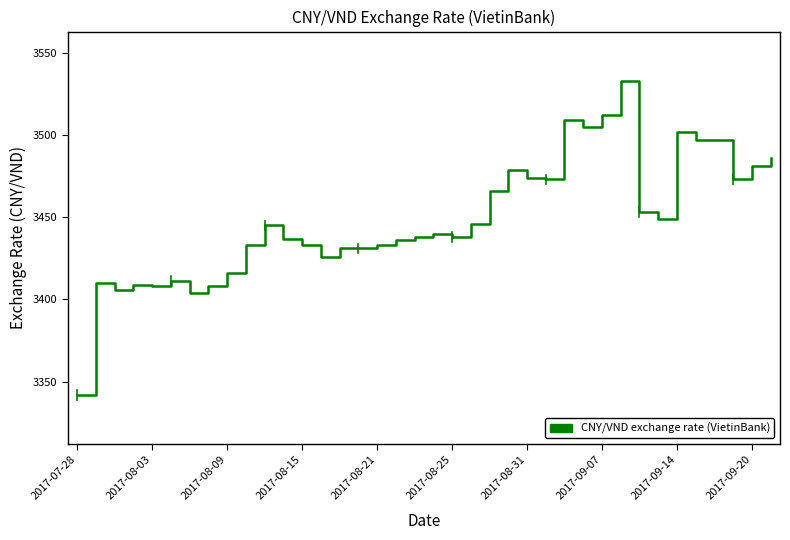

What is the minimum value shown in the chart?

3342